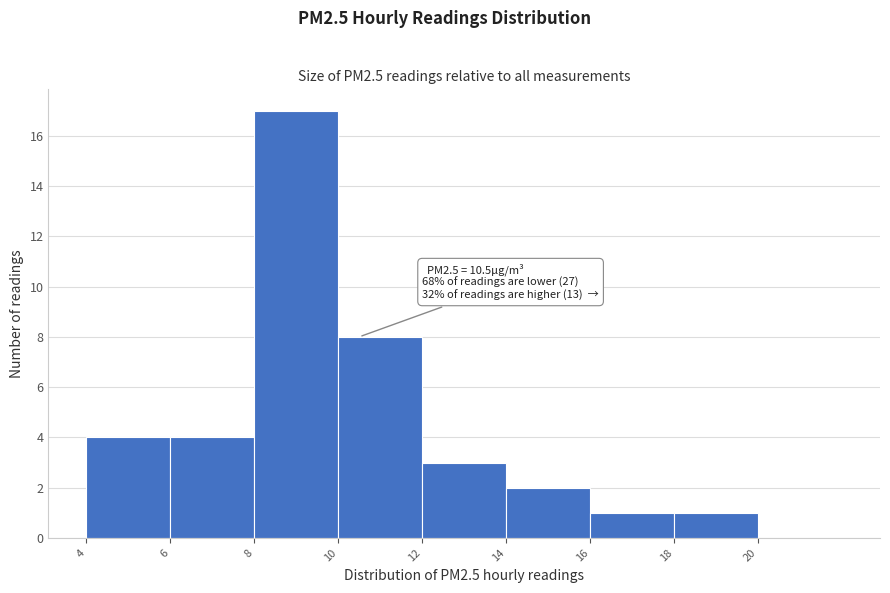

Over which range of the x-axis is the bar tallest?

8 to 10